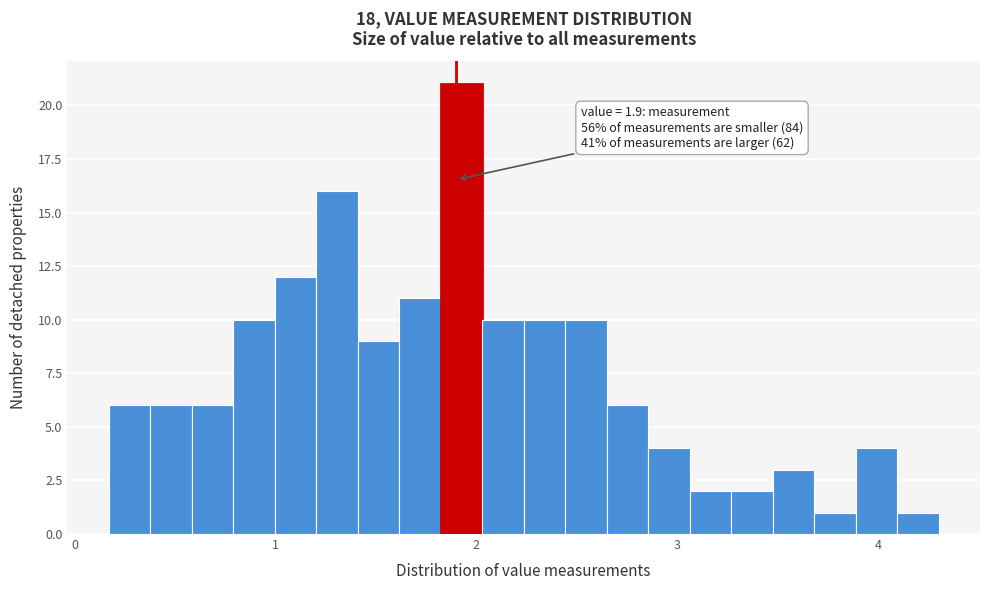

Around what value on the x-axis is the tallest bar? Give the approximate position of its centre, as read against the axis.

1.9